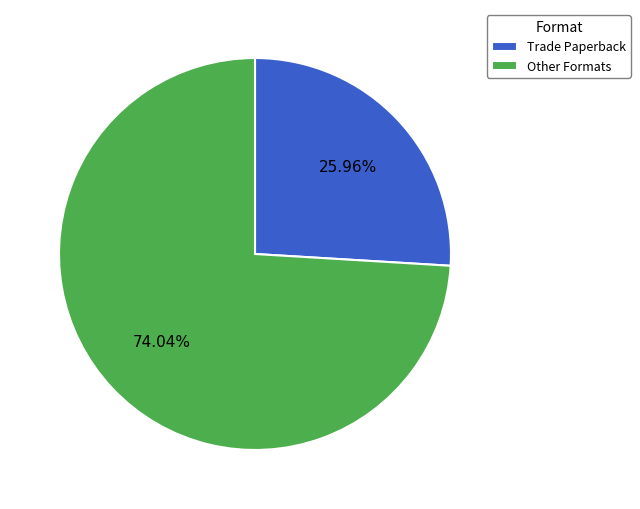

Do Trade Paperback and Other Formats together represent more than half of the pie?

Yes